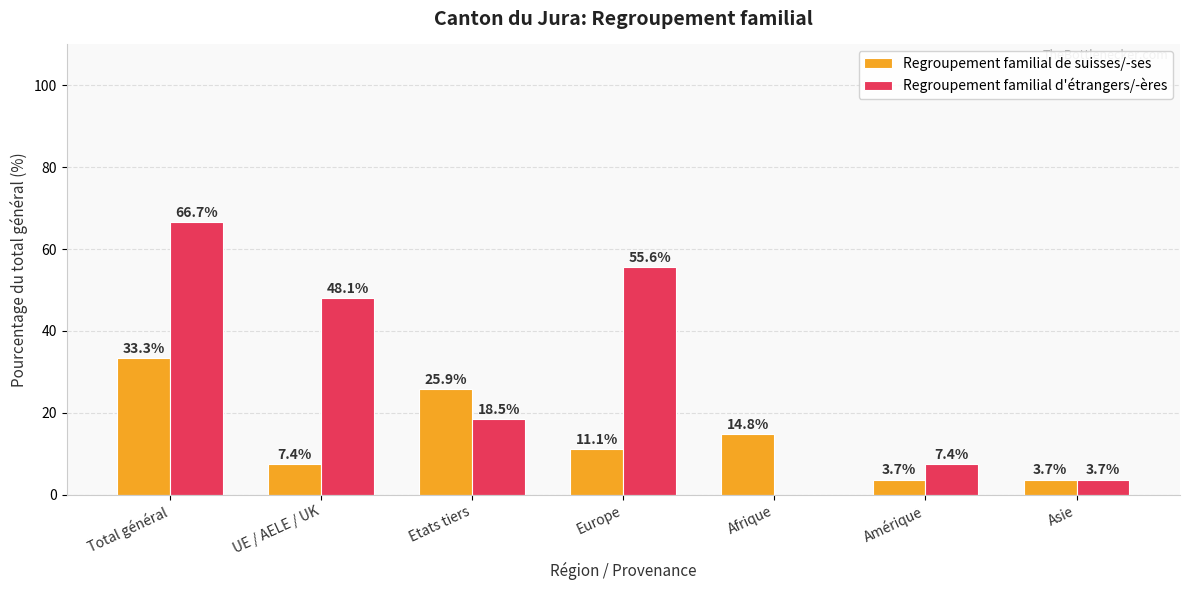

True or false: Regroupement familial de suisses/-ses has a value of 3.7 at Asie.

True